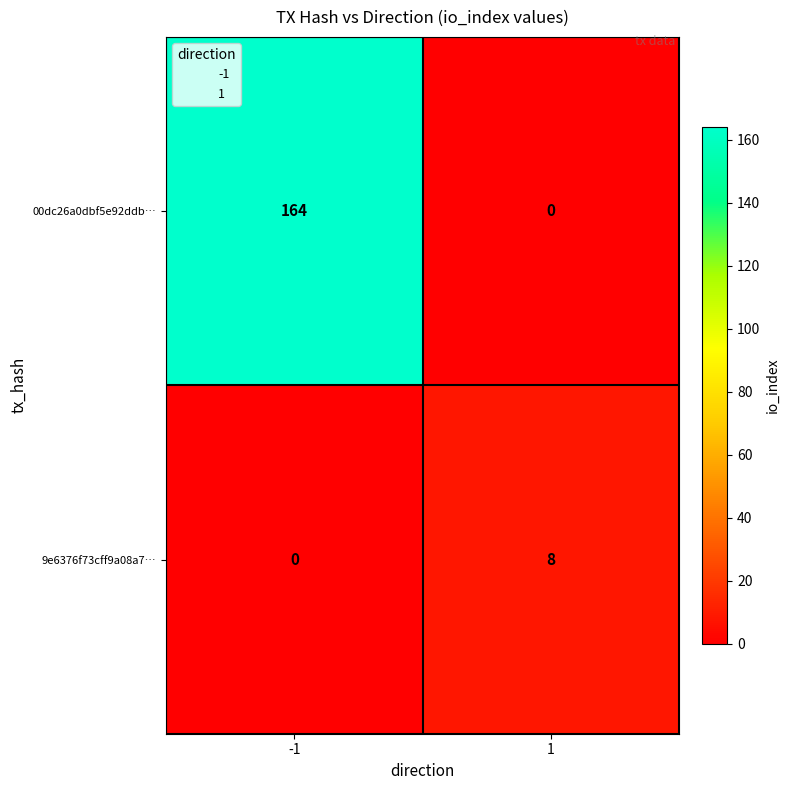

What is the maximum value shown in the chart?

164